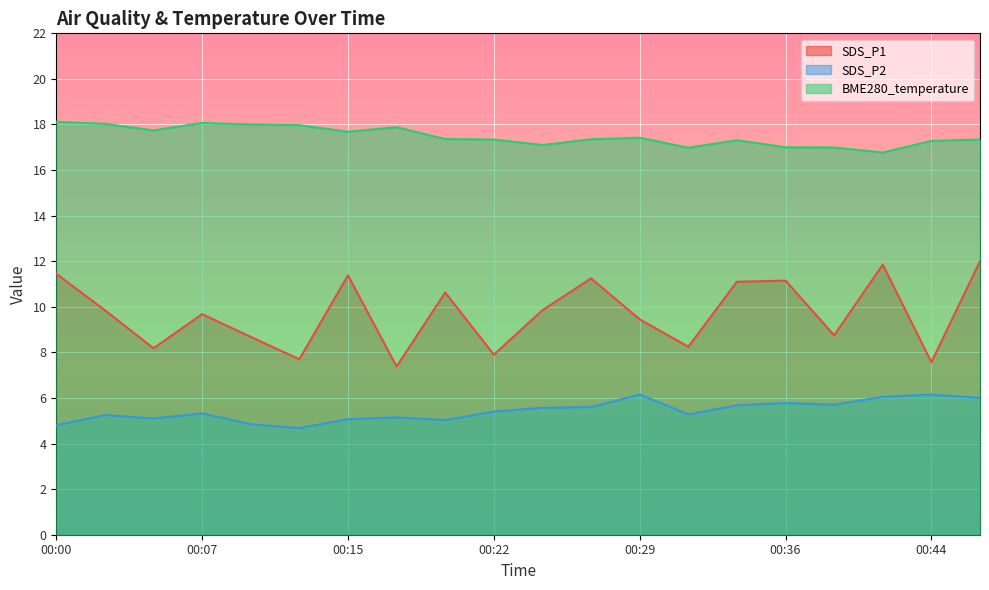

Which has a higher value, 00:46 or 00:10?

00:46